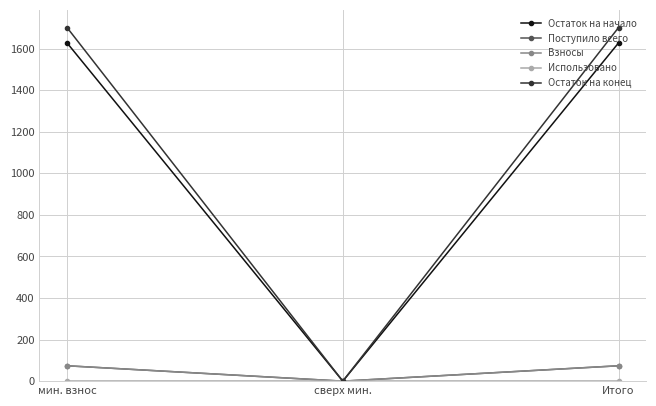

What is the spread (max minus min) of values at мин. взнос?

1701.8